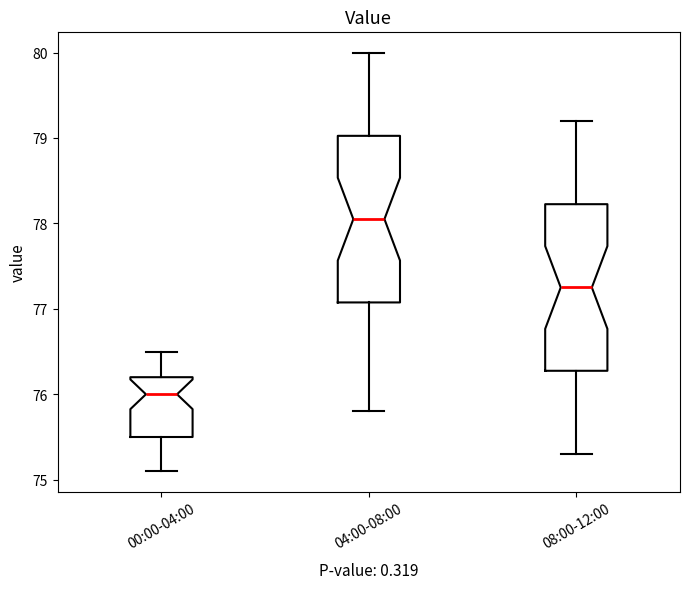

Which box's median line is the lowest?

00:00-04:00